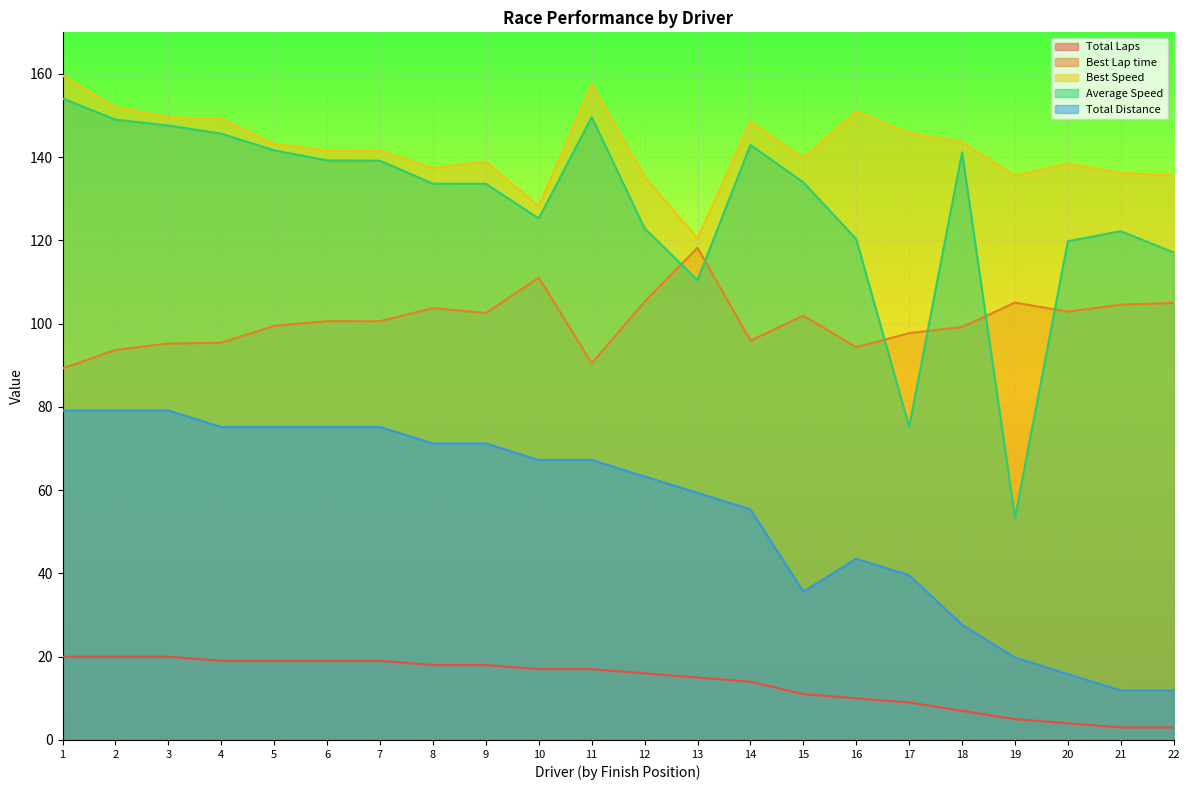

What is the difference between the highest and lowest values at 11?

140.4